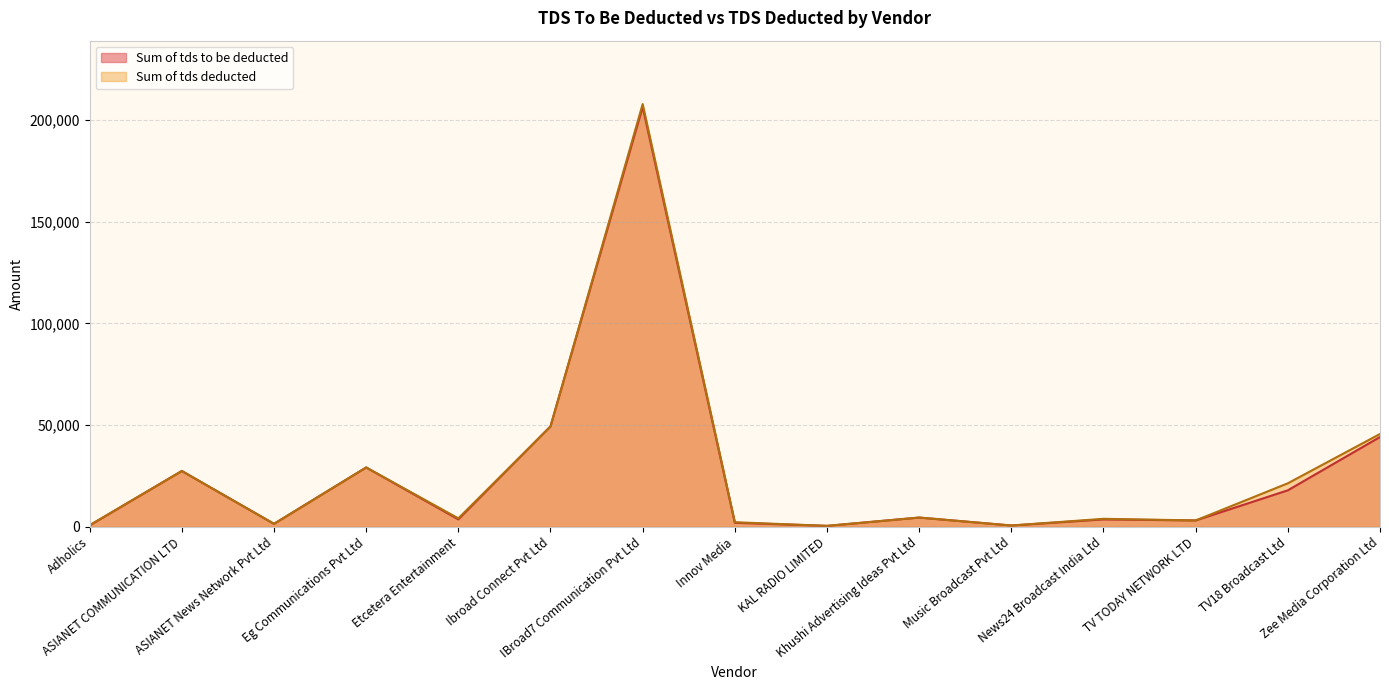

What is the lowest value of the Sum of tds to be deducted series?

433.5